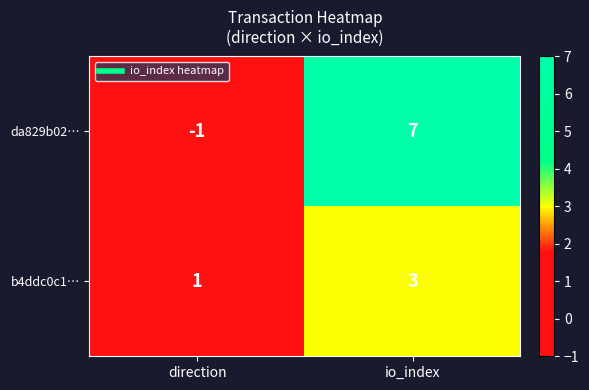

Reading left to right, what are all the values shown in this chart?

da829b02…: direction=-1	io_index=7
b4ddc0c1…: direction=1	io_index=3